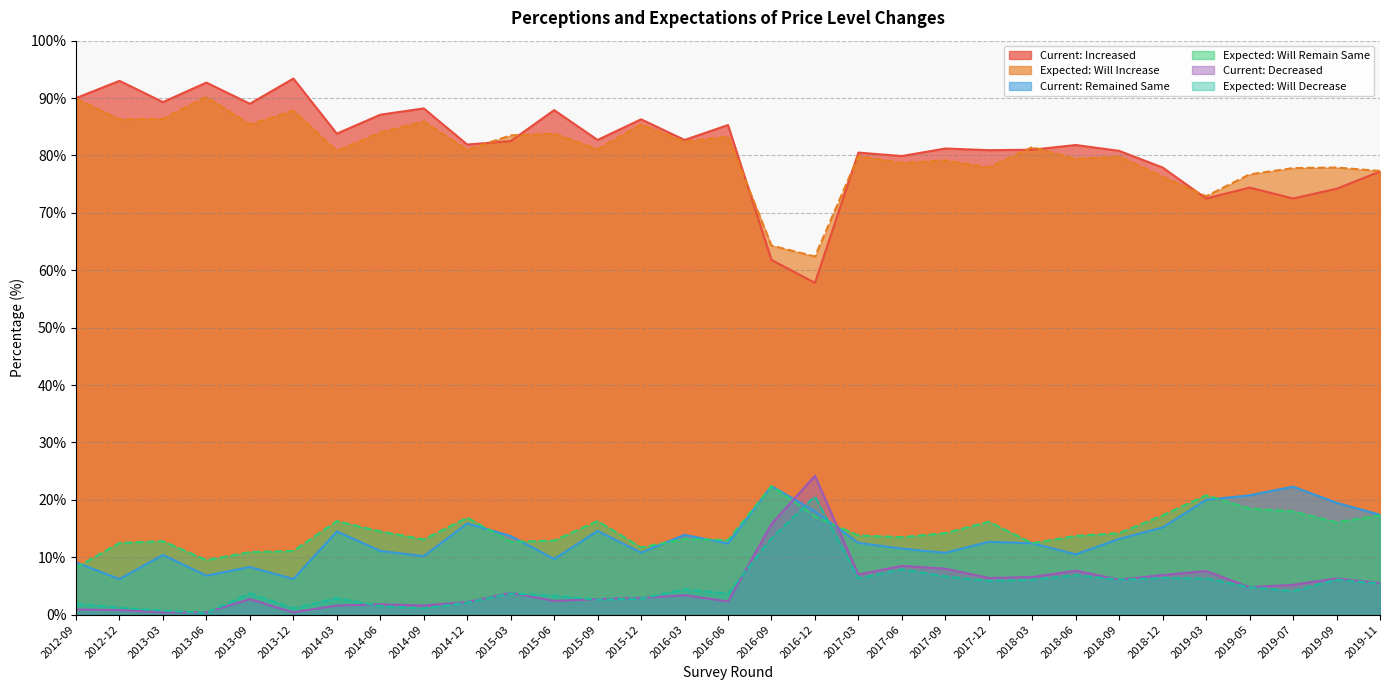

Reading right to left, extract all data points from this chart.

Current: Increased: 2019-11=77.2	2019-09=74.2	2019-07=72.5	2019-05=74.4	2019-03=72.5	2018-12=77.9	2018-09=80.8	2018-06=81.8	2018-03=81.0	2017-12=80.9	2017-09=81.2	2017-06=79.9	2017-03=80.5	2016-12=57.8	2016-09=61.8	2016-06=85.3	2016-03=82.7	2015-12=86.3	2015-09=82.7	2015-06=87.9	2015-03=82.5	2014-12=81.9	2014-09=88.2	2014-06=87.1	2014-03=83.8	2013-12=93.4	2013-09=89.0	2013-06=92.7	2013-03=89.3	2012-12=93.0	2012-09=90.0
Expected: Will Increase: 2019-11=77.3	2019-09=77.9	2019-07=77.8	2019-05=76.7	2019-03=72.9	2018-12=76.3	2018-09=79.8	2018-06=79.4	2018-03=81.5	2017-12=77.9	2017-09=79.1	2017-06=78.7	2017-03=79.9	2016-12=62.4	2016-09=64.3	2016-06=83.3	2016-03=82.4	2015-12=85.4	2015-09=81.1	2015-06=83.8	2015-03=83.5	2014-12=81.0	2014-09=85.9	2014-06=84.0	2014-03=80.8	2013-12=87.8	2013-09=85.4	2013-06=90.2	2013-03=86.4	2012-12=86.3	2012-09=89.9
Current: Remained Same: 2019-11=17.4	2019-09=19.5	2019-07=22.3	2019-05=20.8	2019-03=20.0	2018-12=15.2	2018-09=13.2	2018-06=10.5	2018-03=12.4	2017-12=12.7	2017-09=10.8	2017-06=11.5	2017-03=12.5	2016-12=18.0	2016-09=22.4	2016-06=12.4	2016-03=13.9	2015-12=10.8	2015-09=14.6	2015-06=9.7	2015-03=13.7	2014-12=15.9	2014-09=10.2	2014-06=11.1	2014-03=14.5	2013-12=6.2	2013-09=8.3	2013-06=6.8	2013-03=10.4	2012-12=6.2	2012-09=9.1
Expected: Will Remain Same: 2019-11=17.3	2019-09=16.1	2019-07=18.0	2019-05=18.5	2019-03=20.8	2018-12=17.3	2018-09=14.2	2018-06=13.7	2018-03=12.4	2017-12=16.2	2017-09=14.2	2017-06=13.5	2017-03=13.8	2016-12=17.1	2016-09=22.4	2016-06=13.0	2016-03=13.2	2015-12=11.7	2015-09=16.3	2015-06=12.9	2015-03=12.7	2014-12=16.9	2014-09=13.1	2014-06=14.5	2014-03=16.3	2013-12=11.1	2013-09=10.9	2013-06=9.5	2013-03=12.8	2012-12=12.5	2012-09=8.2
Current: Decreased: 2019-11=5.5	2019-09=6.3	2019-07=5.2	2019-05=4.8	2019-03=7.6	2018-12=6.9	2018-09=6.1	2018-06=7.7	2018-03=6.6	2017-12=6.4	2017-09=8.0	2017-06=8.5	2017-03=7.0	2016-12=24.2	2016-09=15.8	2016-06=2.3	2016-03=3.4	2015-12=2.9	2015-09=2.7	2015-06=2.4	2015-03=3.8	2014-12=2.2	2014-09=1.6	2014-06=1.8	2014-03=1.6	2013-12=0.4	2013-09=2.7	2013-06=0.4	2013-03=0.4	2012-12=0.8	2012-09=0.9
Expected: Will Decrease: 2019-11=5.4	2019-09=6.1	2019-07=4.1	2019-05=4.8	2019-03=6.3	2018-12=6.4	2018-09=6.1	2018-06=6.9	2018-03=6.1	2017-12=5.9	2017-09=6.7	2017-06=7.9	2017-03=6.3	2016-12=20.6	2016-09=13.3	2016-06=3.7	2016-03=4.4	2015-12=2.8	2015-09=2.6	2015-06=3.3	2015-03=3.7	2014-12=2.1	2014-09=1.1	2014-06=1.5	2014-03=2.9	2013-12=1.1	2013-09=3.7	2013-06=0.3	2013-03=0.7	2012-12=1.2	2012-09=1.9